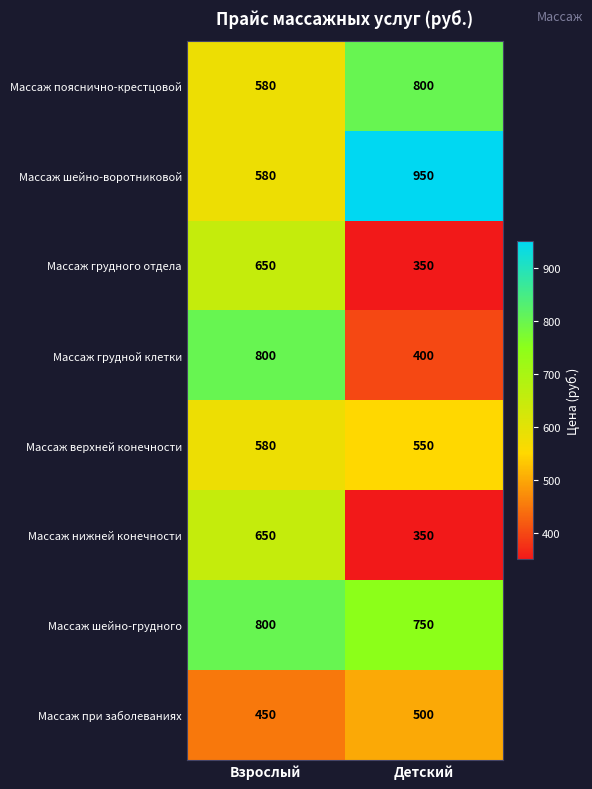

What is the difference between the highest and lowest values at Детский?

600